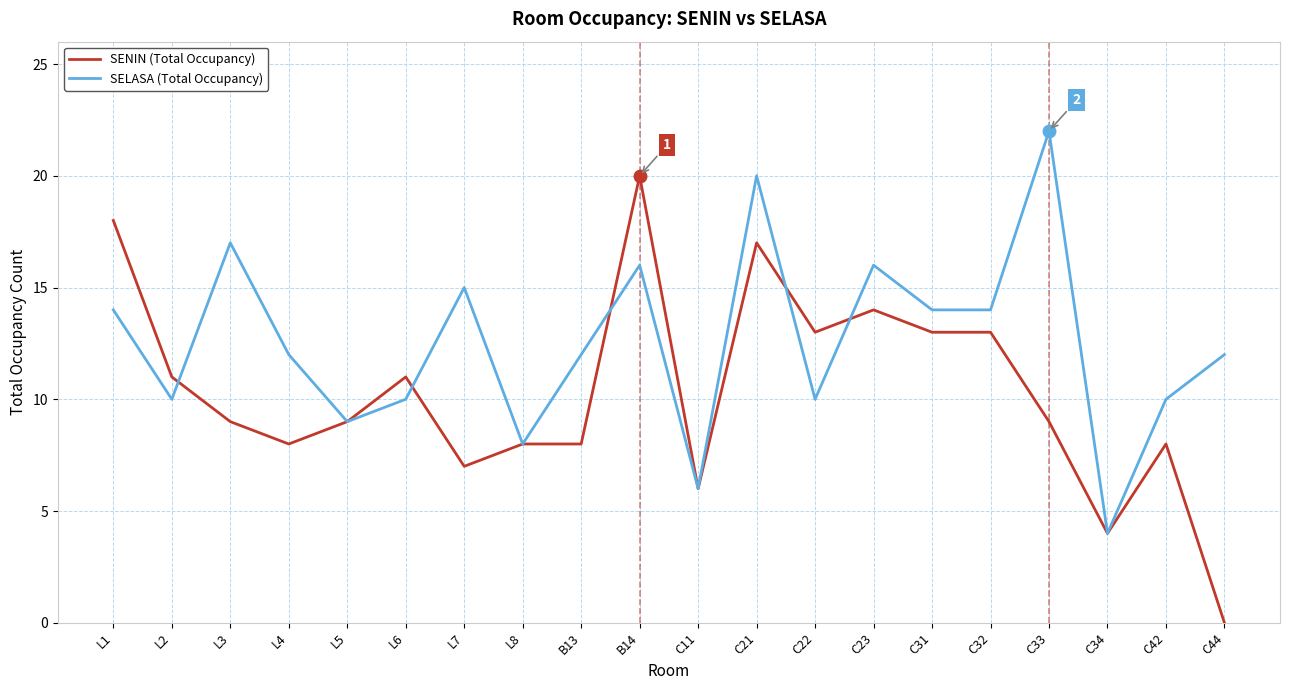

What position from the right is L3?

18